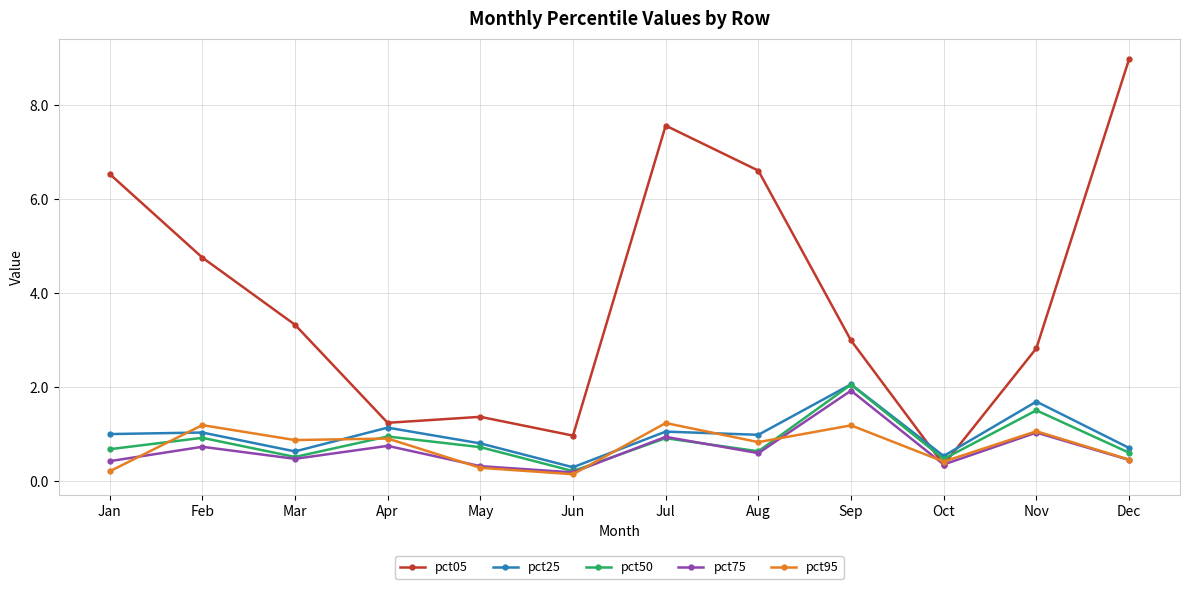

What is the sum of all pct75 values?

8.1